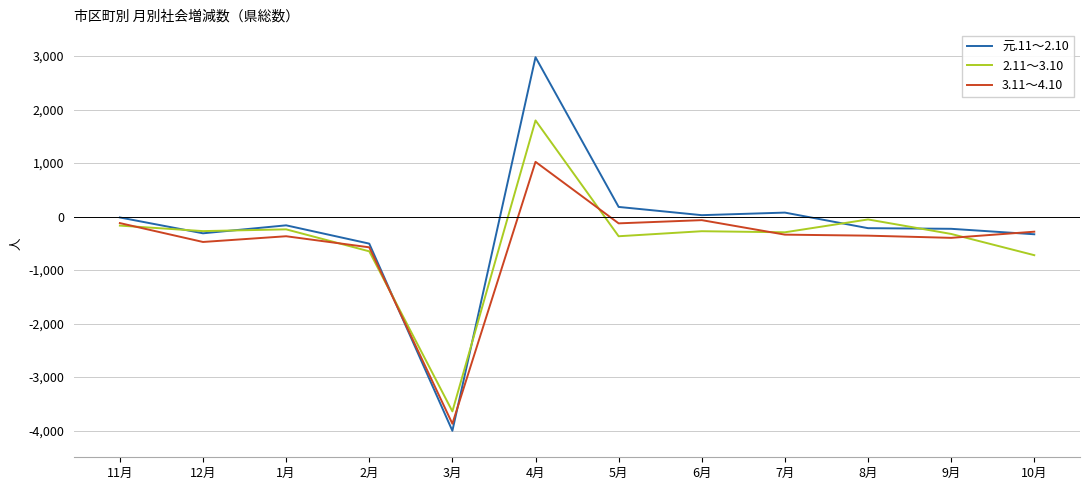

Where is the first local minimum for 3.11～4.10?

12月